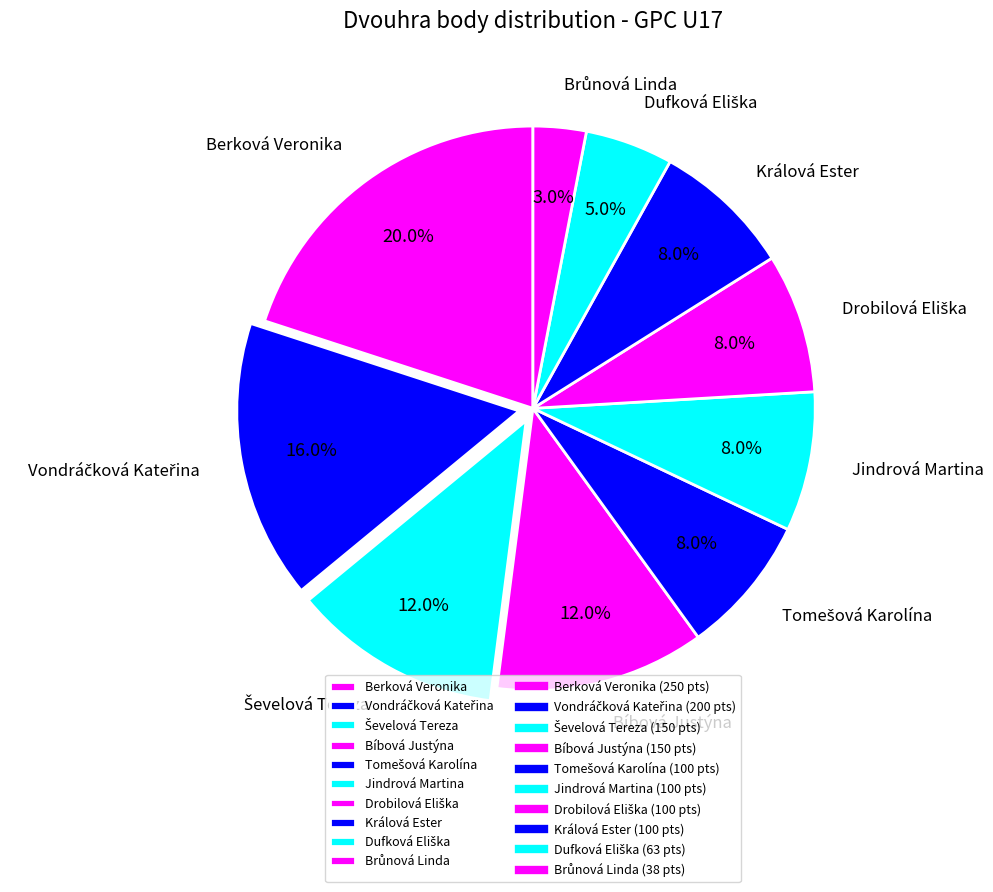

Which category has the biggest portion of the pie?

Berková Veronika